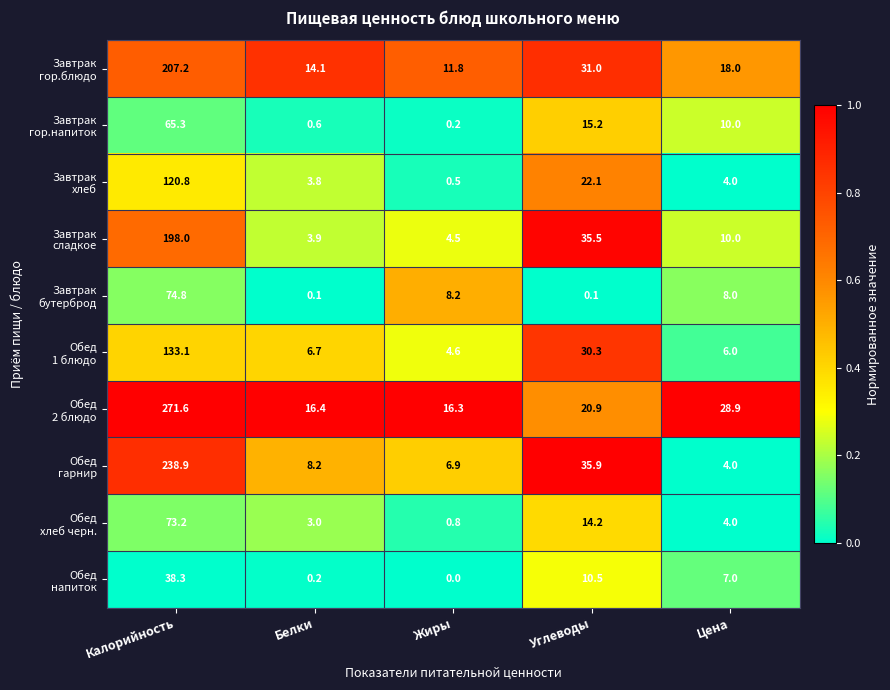

At which category is the sum across all series the highest?

Калорийность